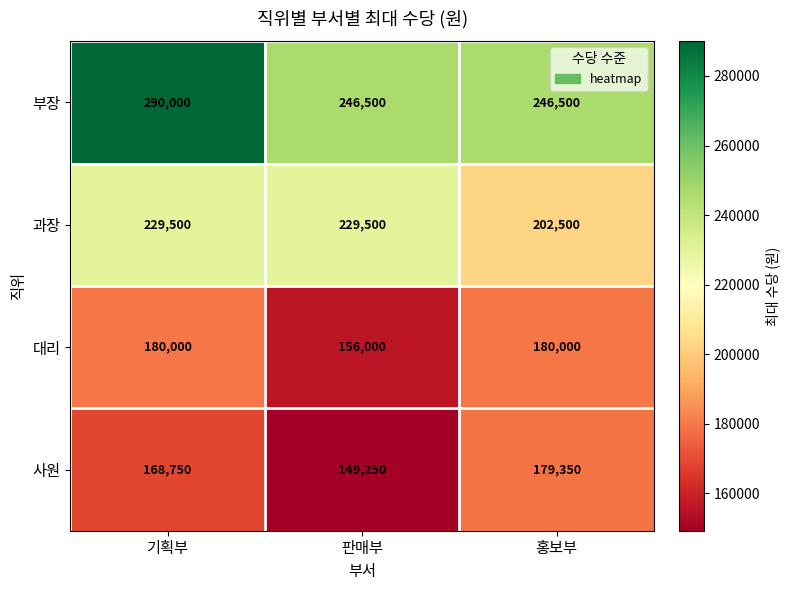

Is it true that 대리 equals 124778 at 기획부?

False